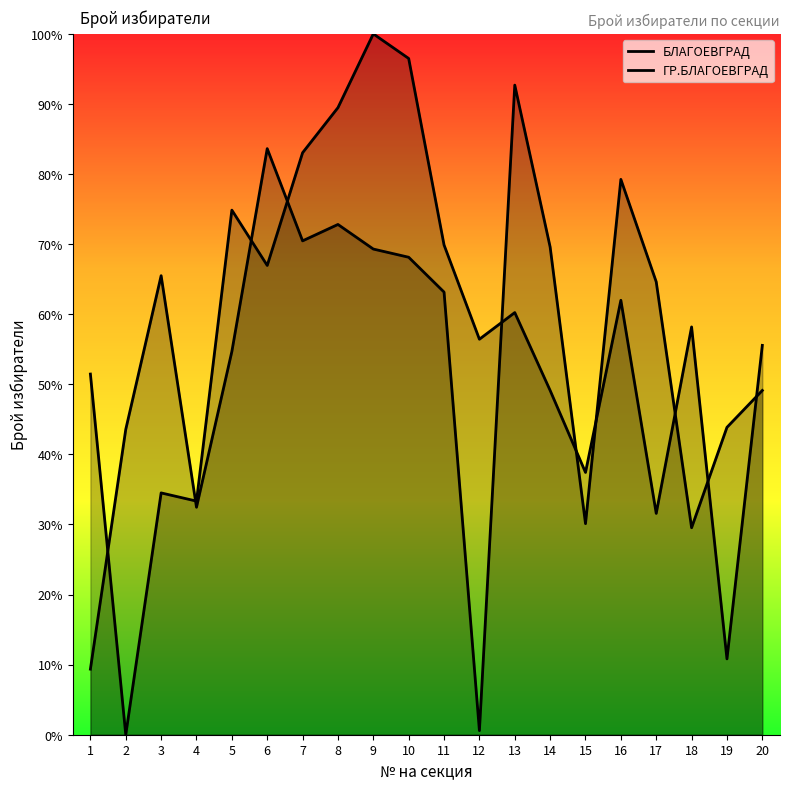

Which series ends up on top after the final intersection of ГР.БЛАГОЕВГРАД and БЛАГОЕВГРАД?

БЛАГОЕВГРАД